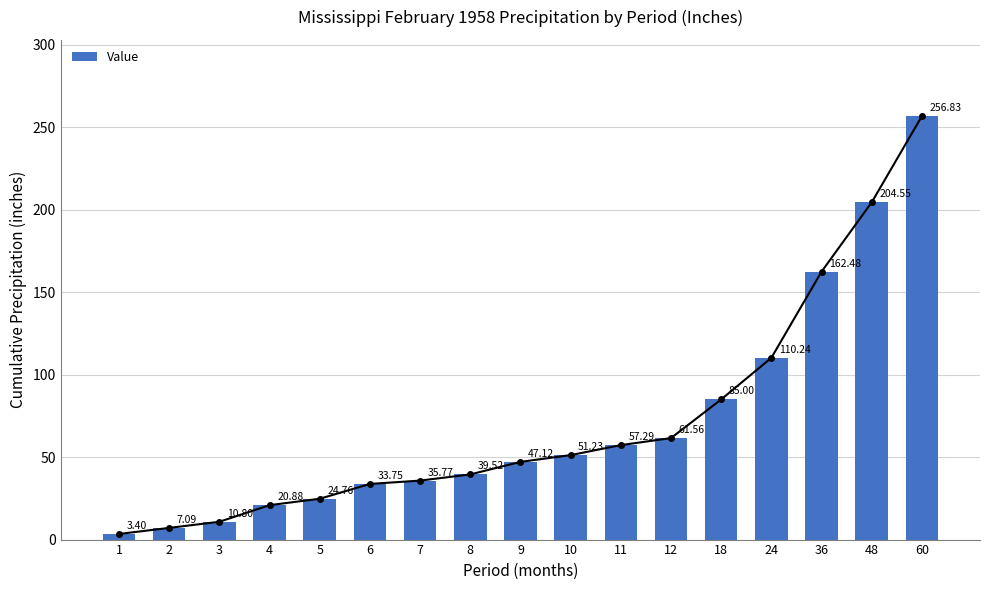

What value does the data have at 12?

61.6